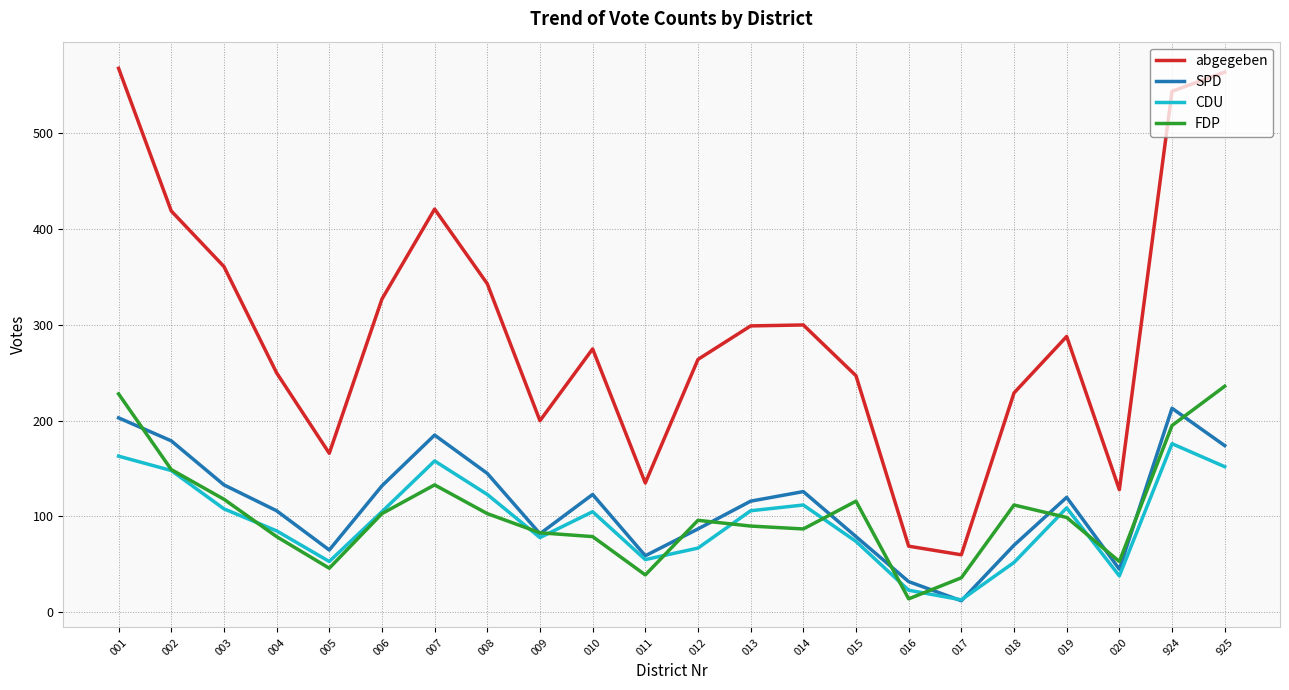

What is the maximum value shown in the chart?

568